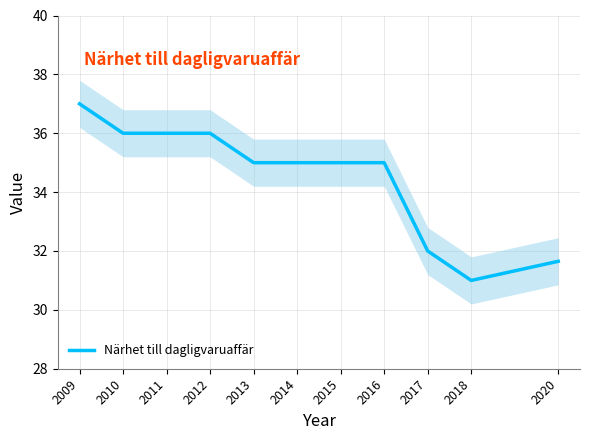

Reading left to right, extract all data points from this chart.

2009=37.0	2010=36.0	2011=36.0	2012=36.0	2013=35.0	2014=35.0	2015=35.0	2016=35.0	2017=32.0	2018=31.0	2020=31.6